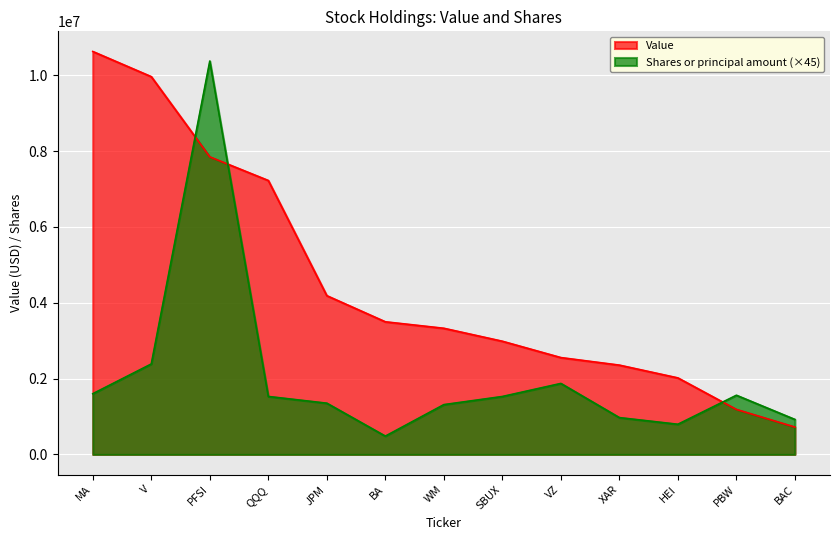

Does the chart display data point markers on the line(s)?

No